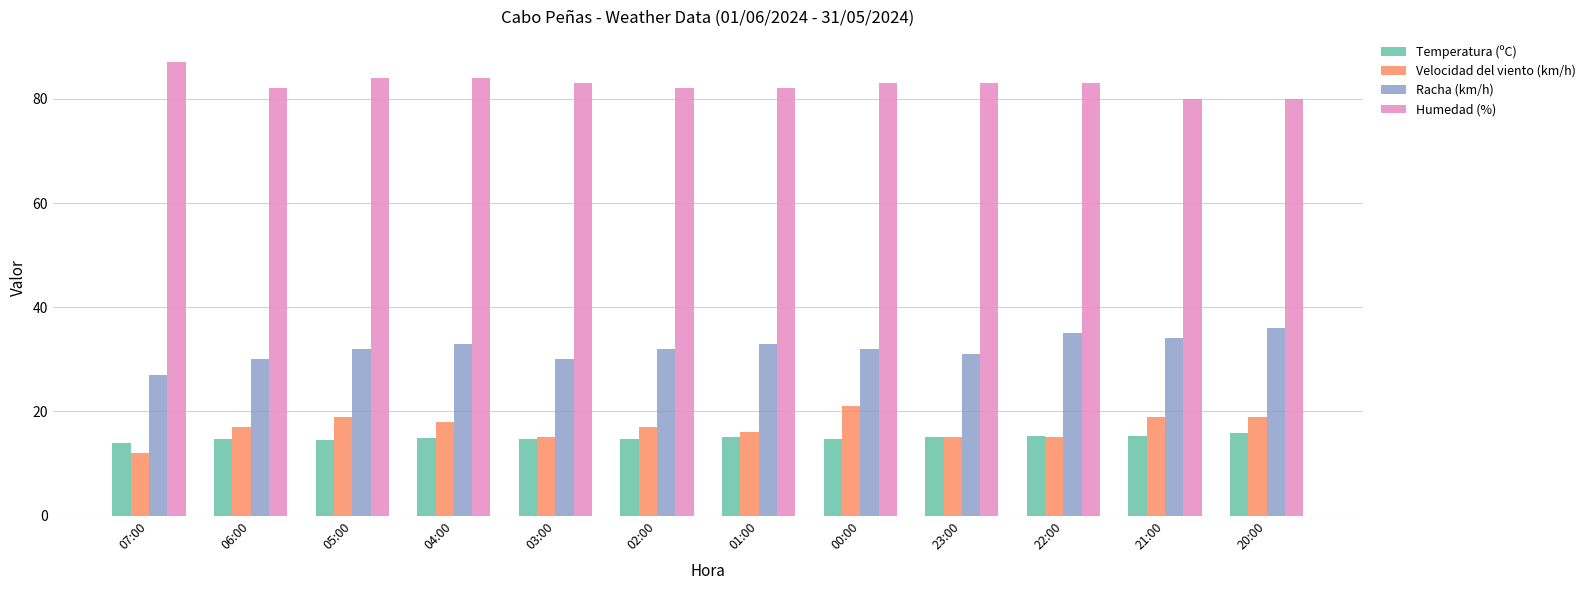

The Velocidad del viento (km/h) series shows 9.0 at 04:00. True or false?

False